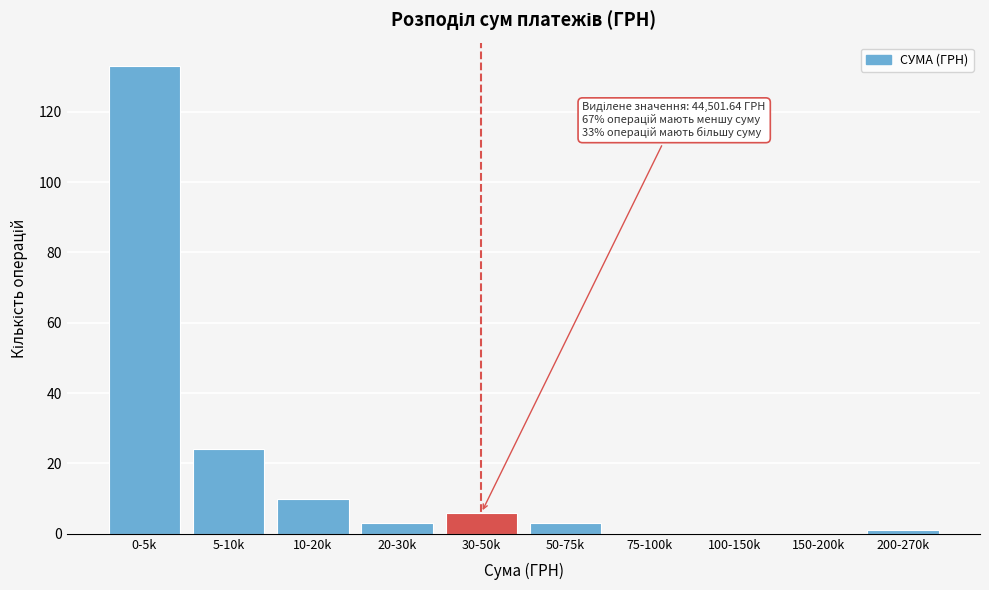

Reading left to right, what are all the values shown in this chart?

0-5k=133	5-10k=24	10-20k=10	20-30k=3	30-50k=6	50-75k=3	75-100k=0	100-150k=0	150-200k=0	200-270k=1